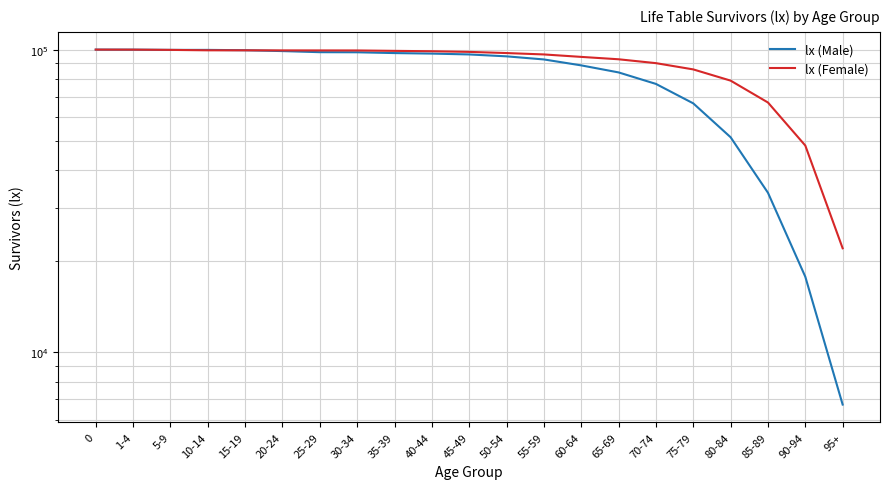

The value of lx (Female) at 10-14 is 26526. True or false?

False